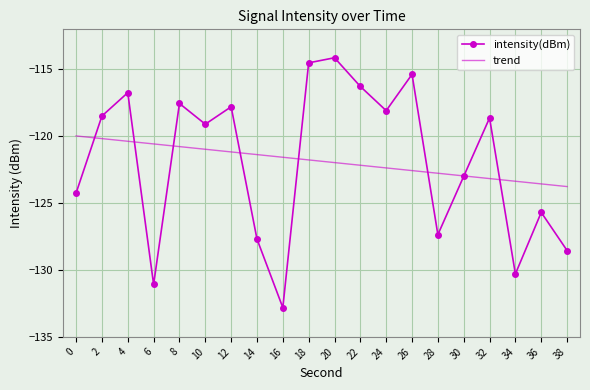

Which series changed the most between 12 and 34?

intensity(dBm)